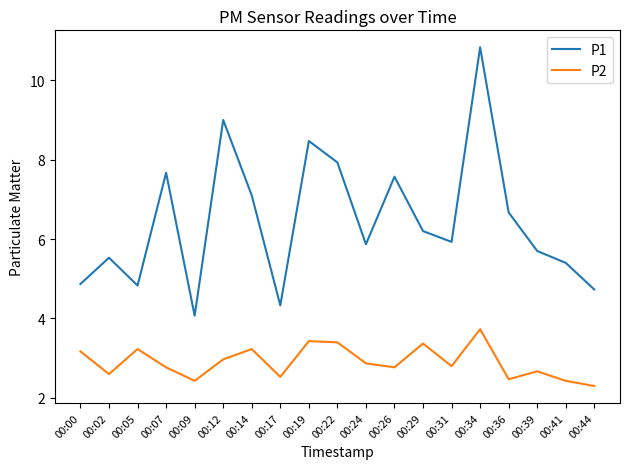

List the series in order of their overall mean, highest first.

P1, P2